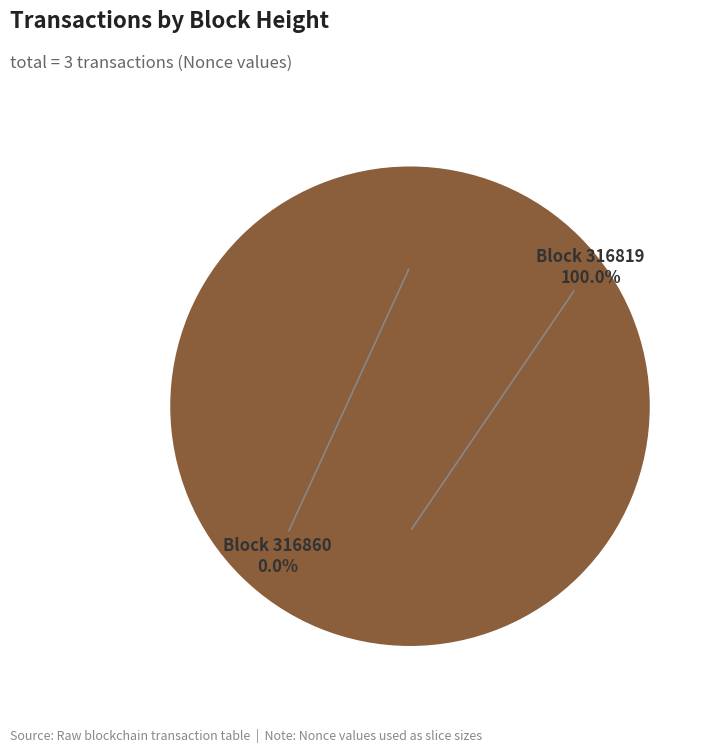

How many slices are in this pie chart?

2